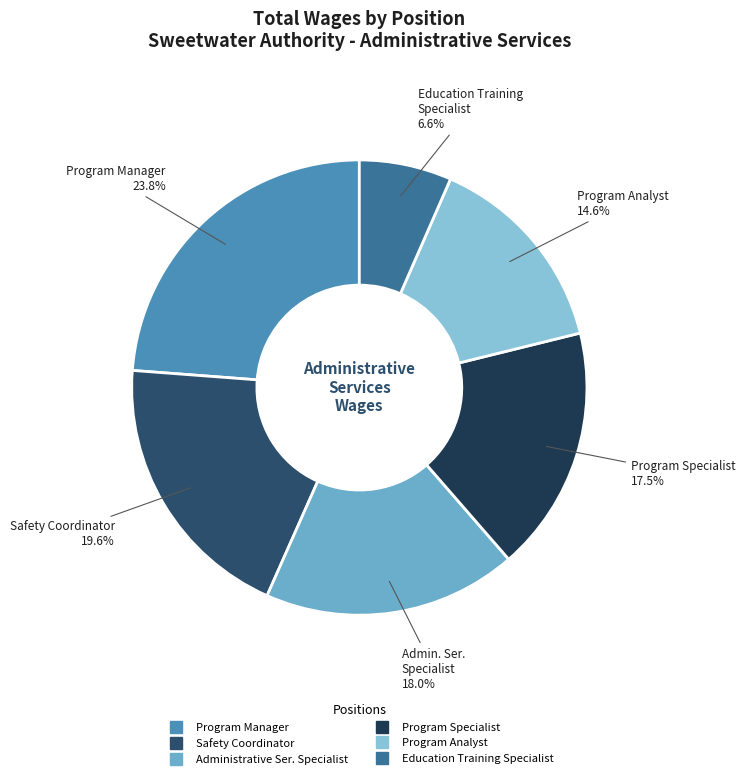

To the nearest percent, what percentage of the pie is Safety Coordinator?

20%